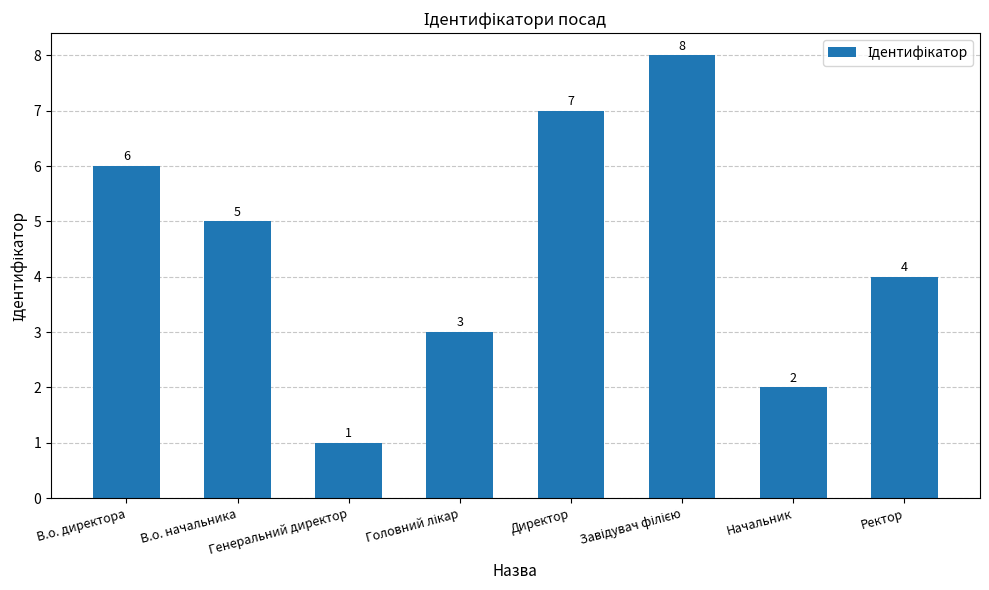

Count the values in the range 3 to 7.

5